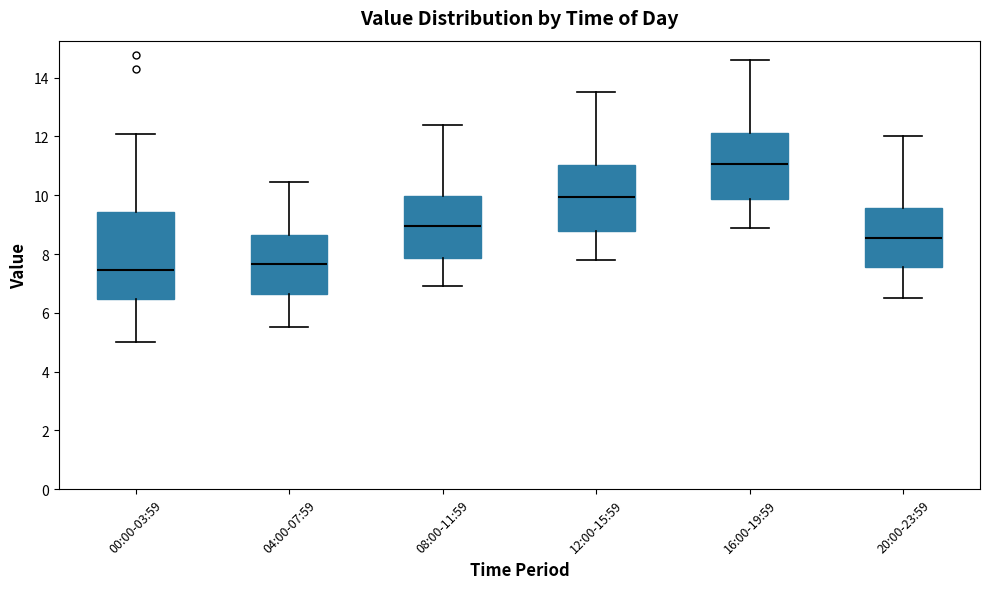

Where does the lower whisker of the box for 08:00-11:59 end on the y-axis? The values are not printed on the chart, so give them approximately, as read against the axis.

7.0